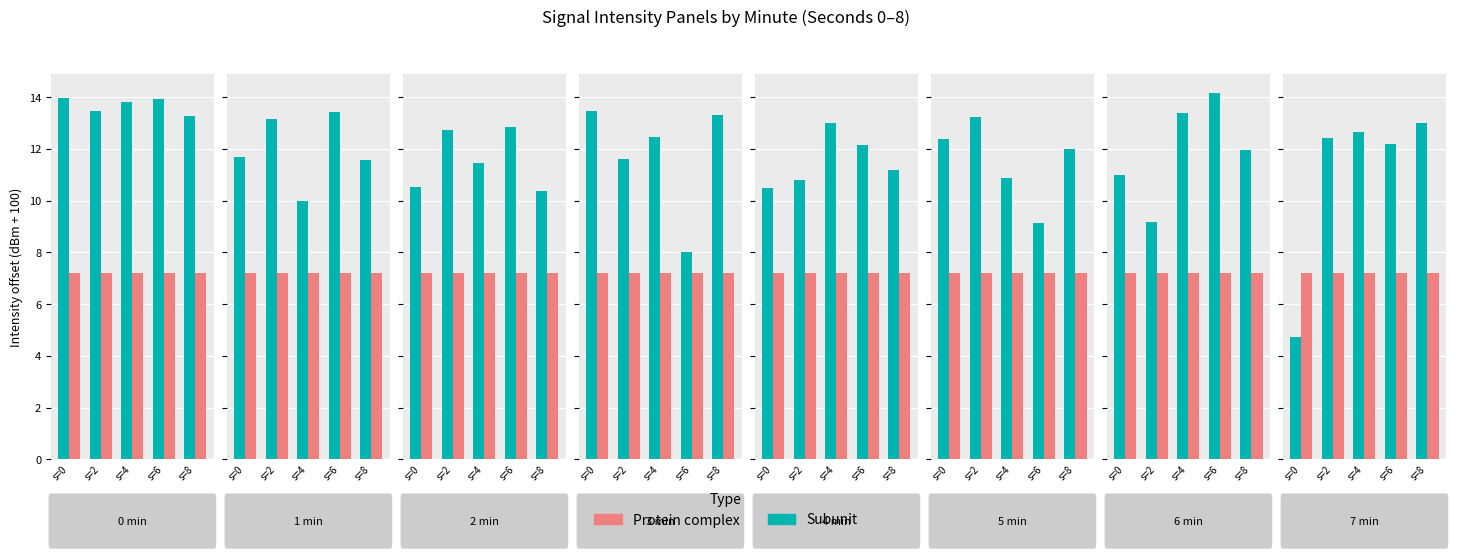

At which label does Subunit first exceed 12?

s=2